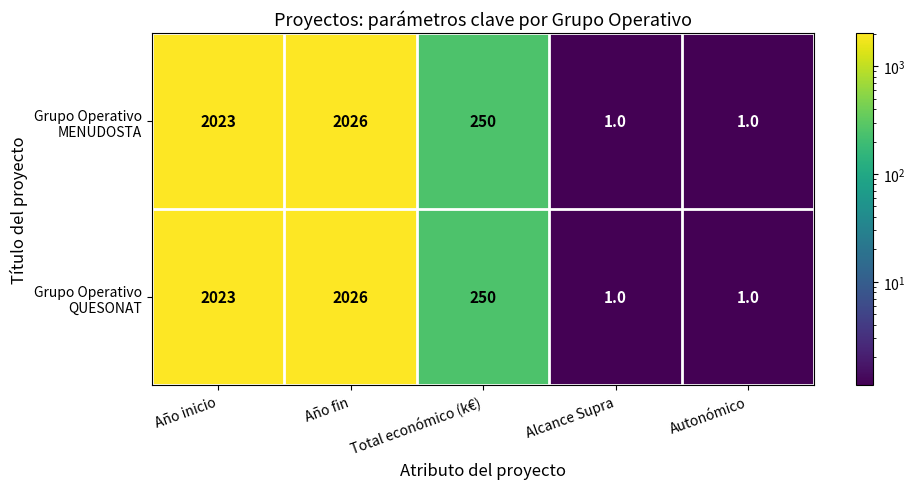

At which category is the sum across all series the highest?

Año fin